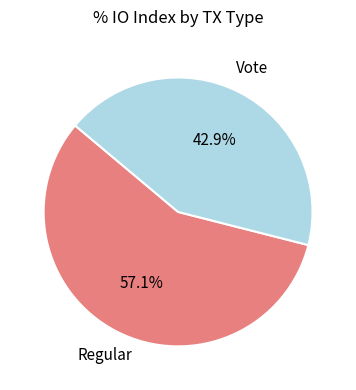

The Vote slice represents 43% of the pie. True or false?

True